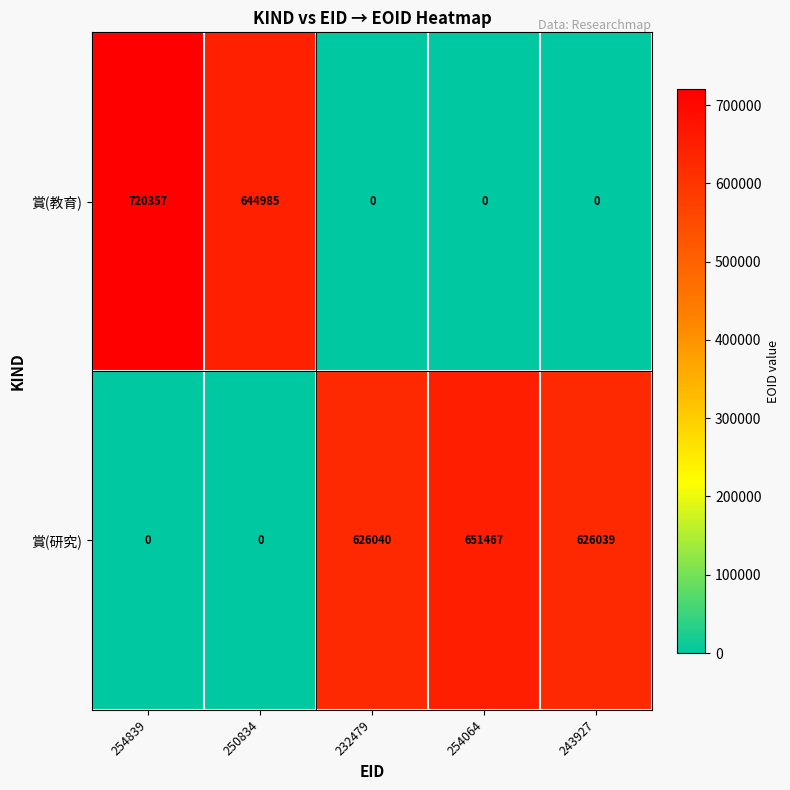

The value of 賞(研究) at 250834 is -338373. True or false?

False